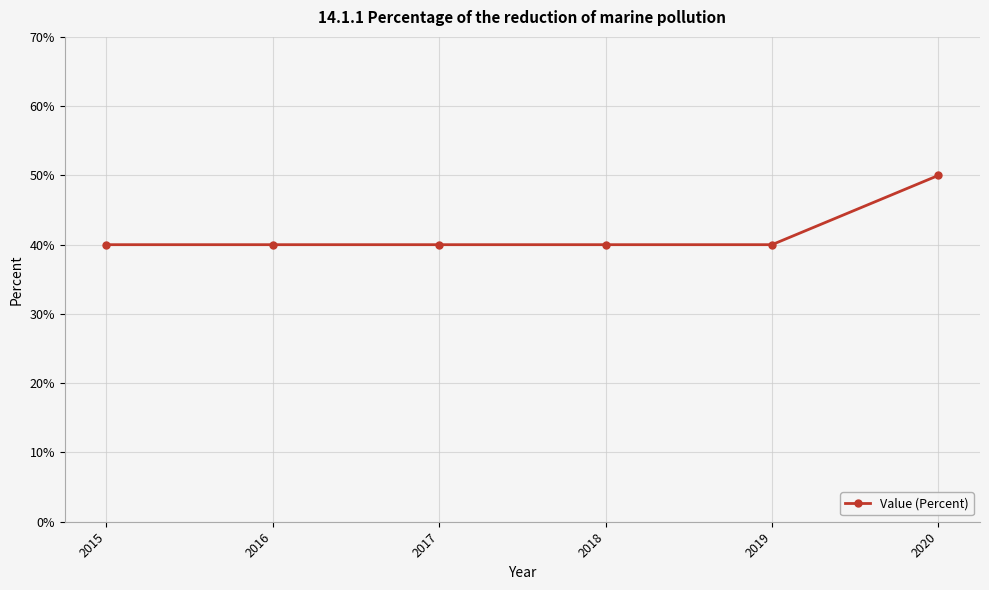

What is the greatest value displayed?

50